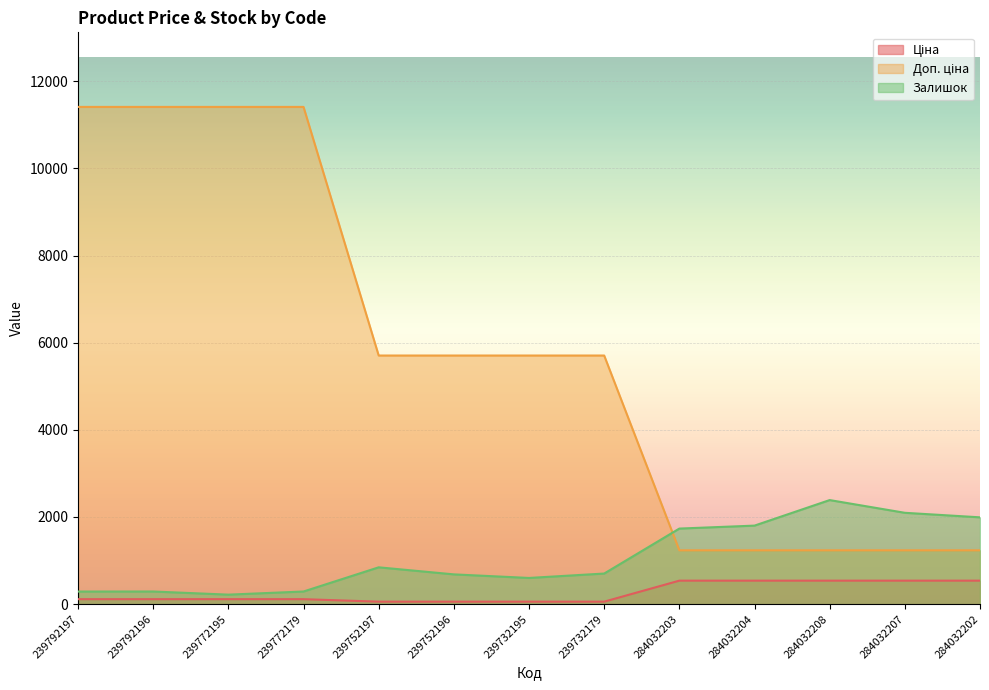

What are all the series names shown in the legend?

Ціна, Доп. ціна, Залишок